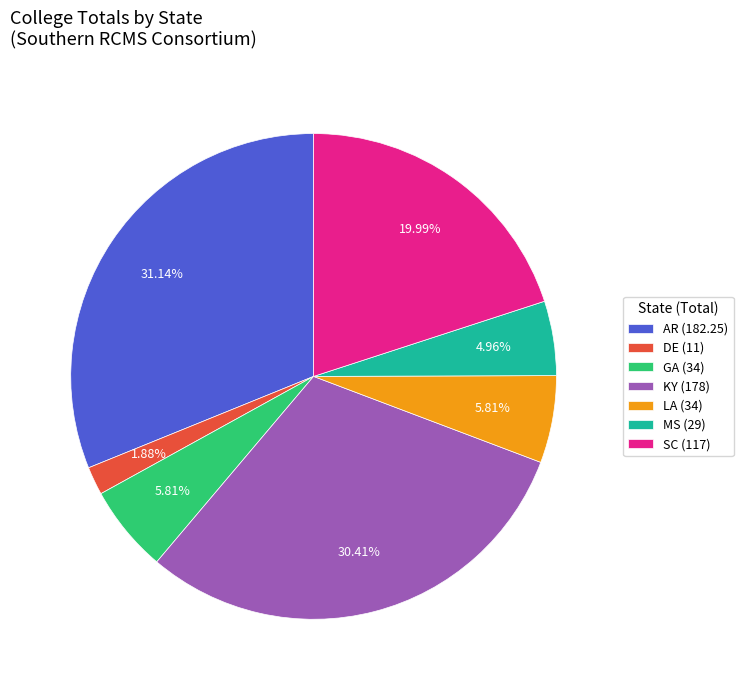

Do LA (34) and GA (34) together represent more than half of the pie?

No